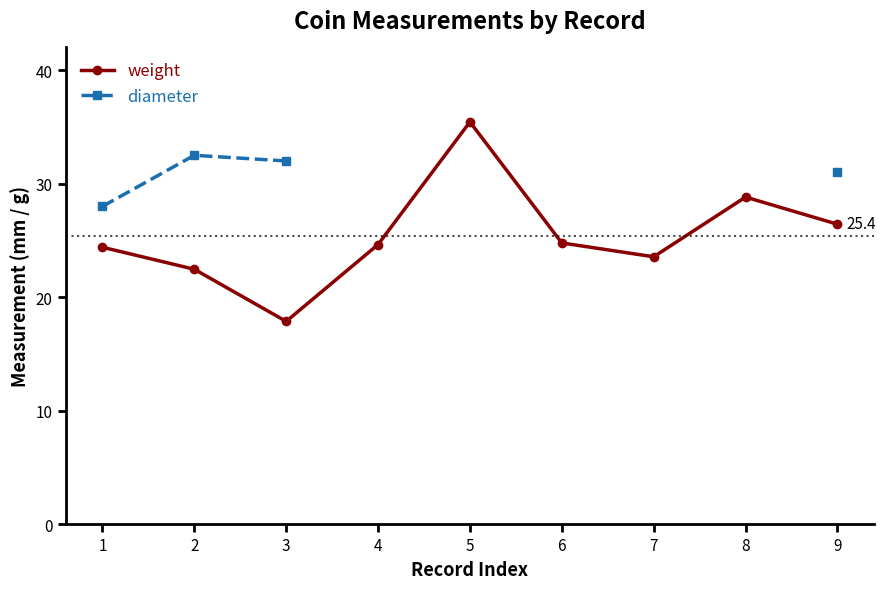

True or false: diameter and weight intersect in this chart.

False